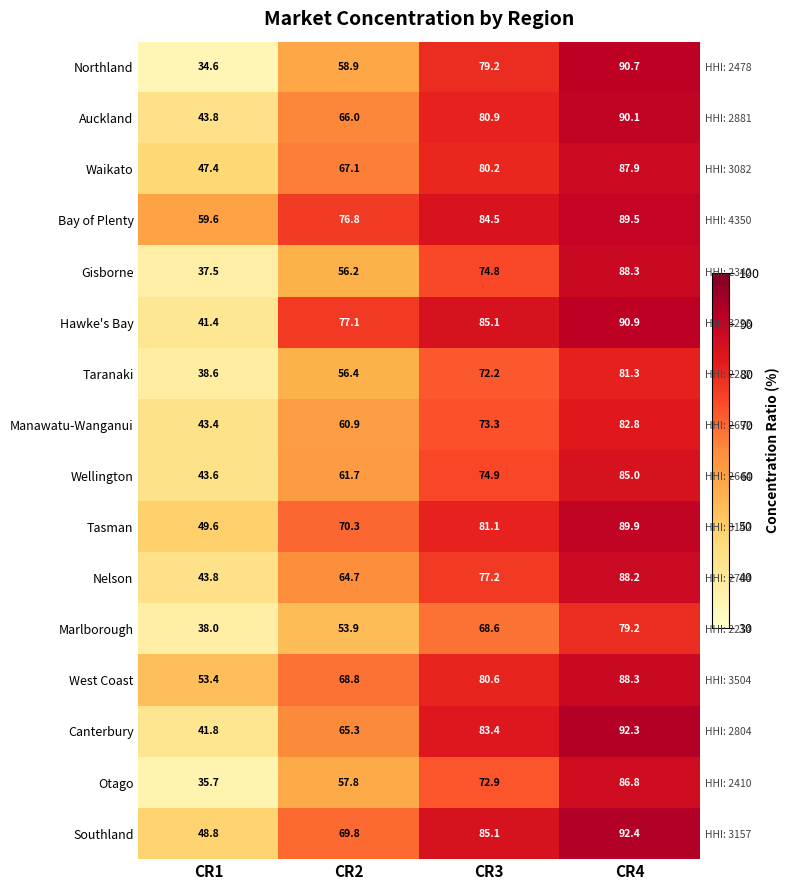

Which label corresponds to the smallest value in the chart?

CR1